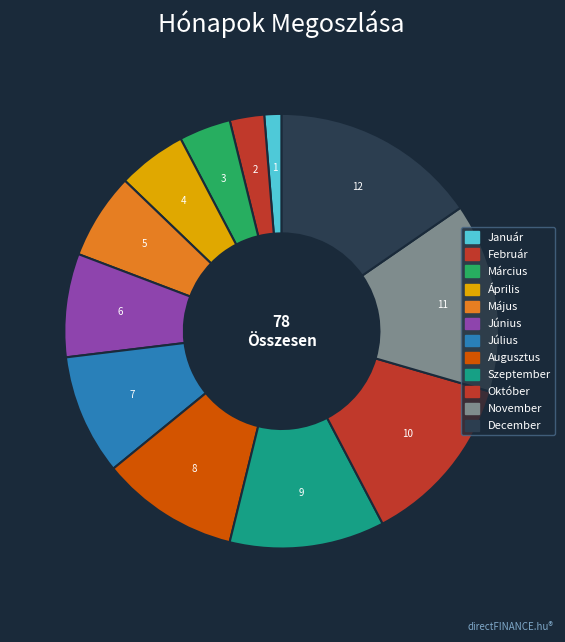

What percentage is the November slice, to the nearest percent?

14%